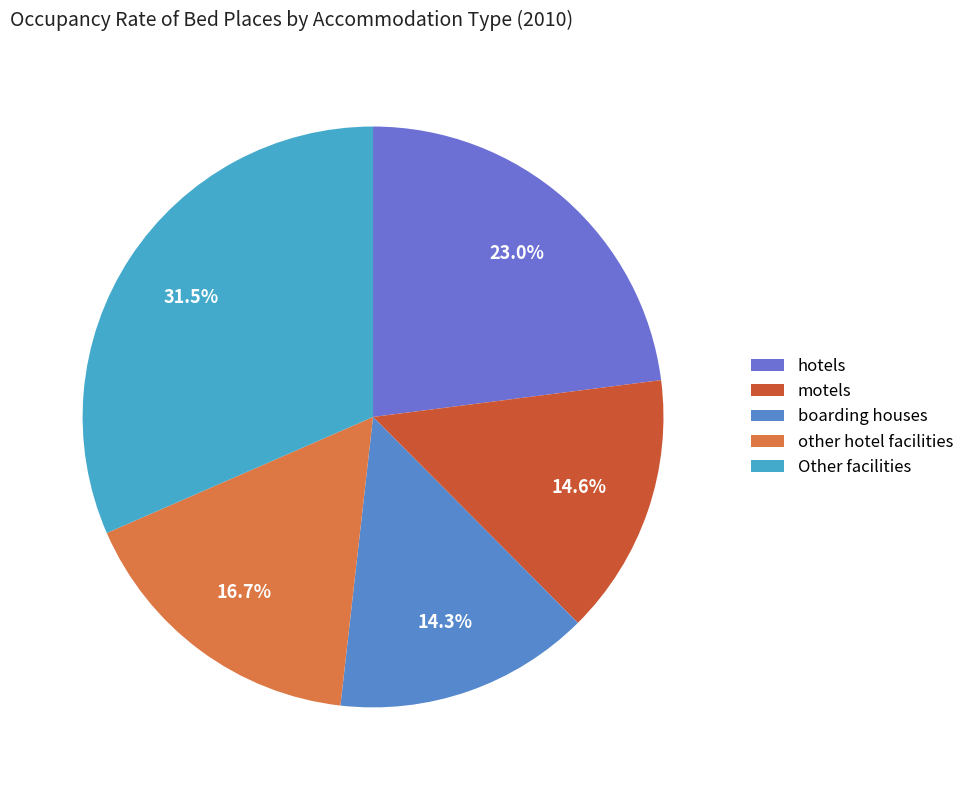

Combined, what portion of the pie is other hotel facilities and boarding houses?

30.9%